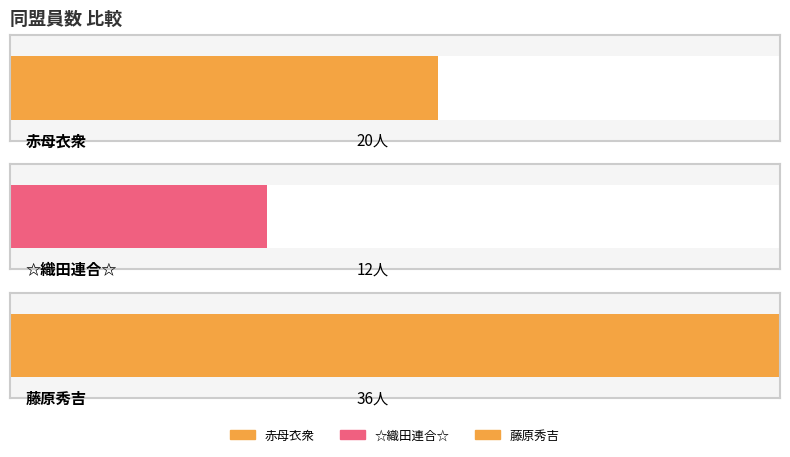

Between 赤母衣衆 and ☆織田連合☆, which is larger?

赤母衣衆